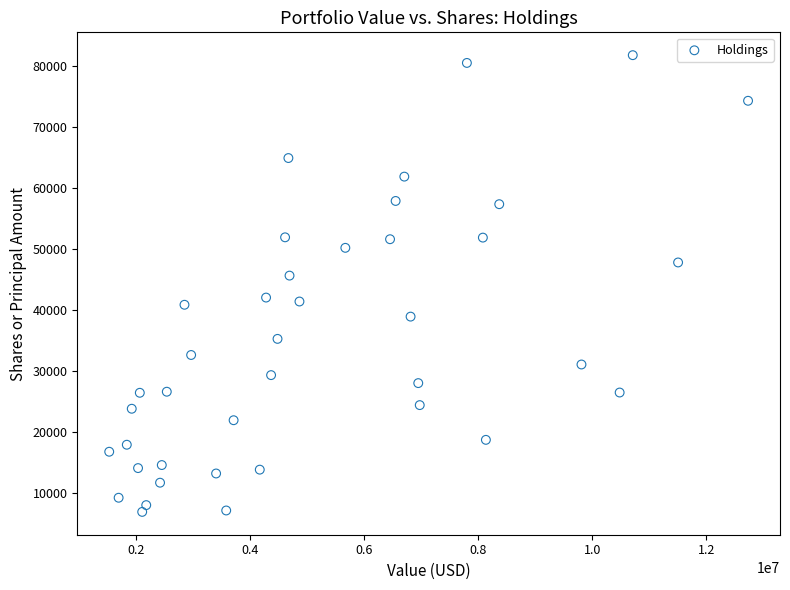

What is the range of Y values (max minus min)?

74955